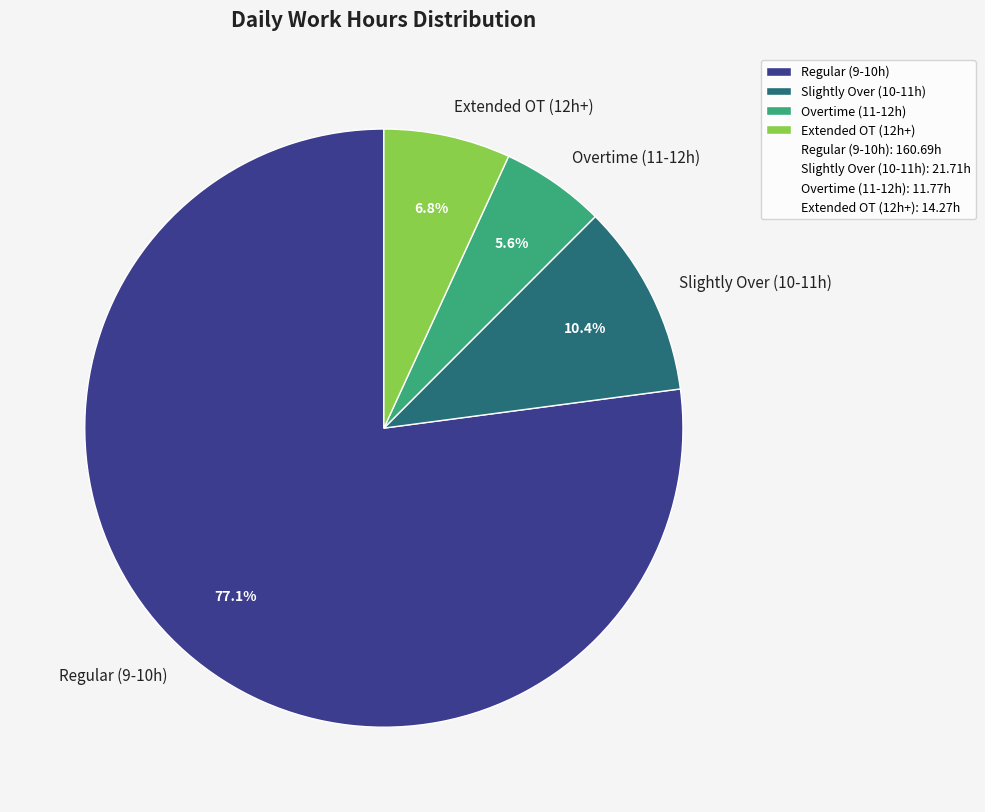

Is there any slice that represents more than half of the pie?

Yes